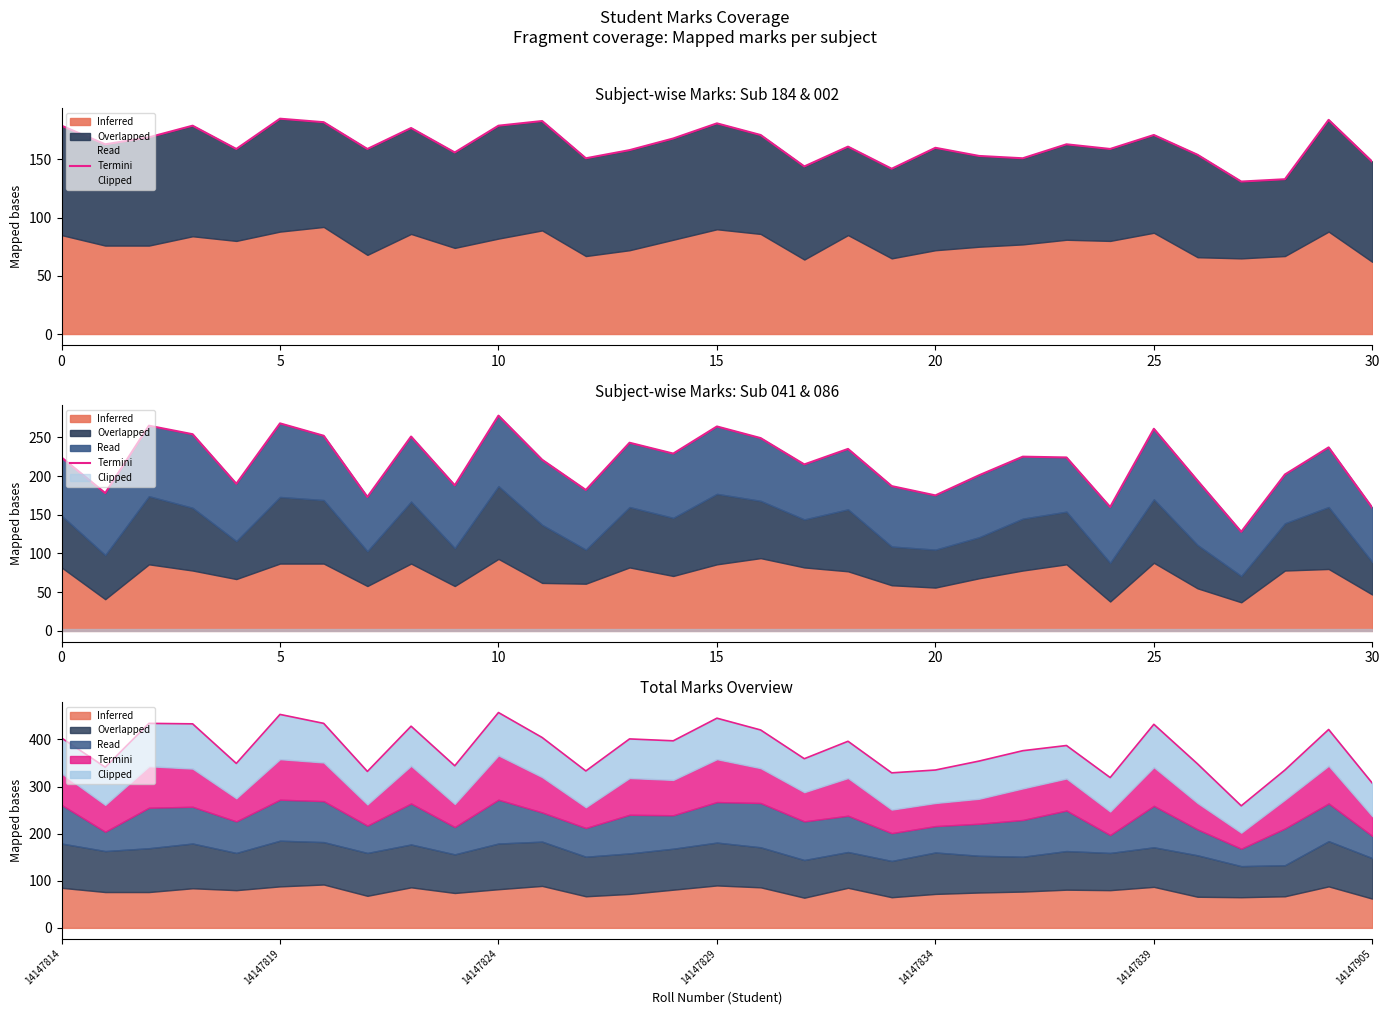

What value does the data have at 22, to the nearest 5?

225